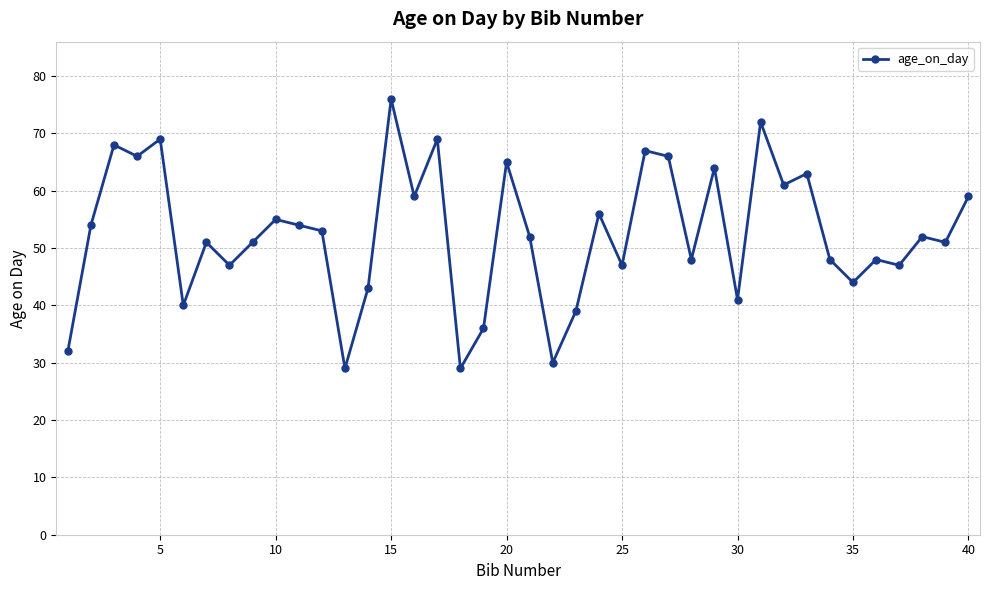

True or false: the data has more than 1 interior local peaks.

True